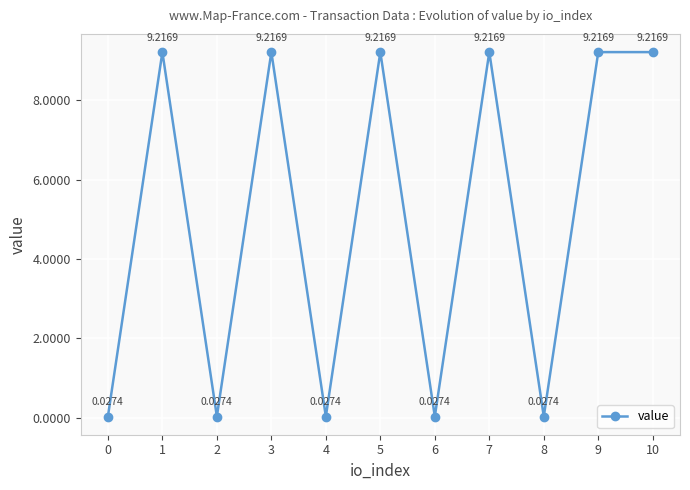

What is the sum of the values at 10 and 1?

18.4